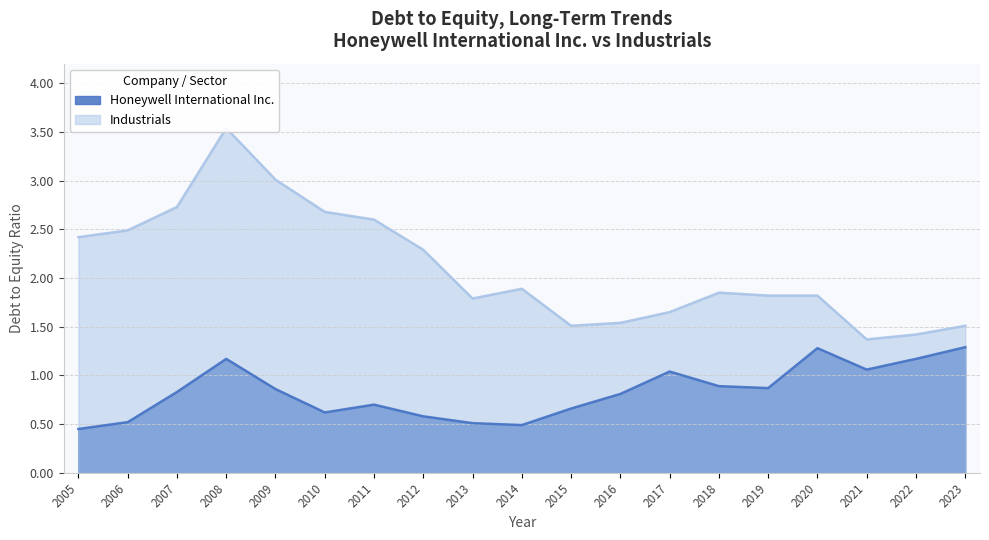

Which series has the largest range (max minus min)?

Industrials